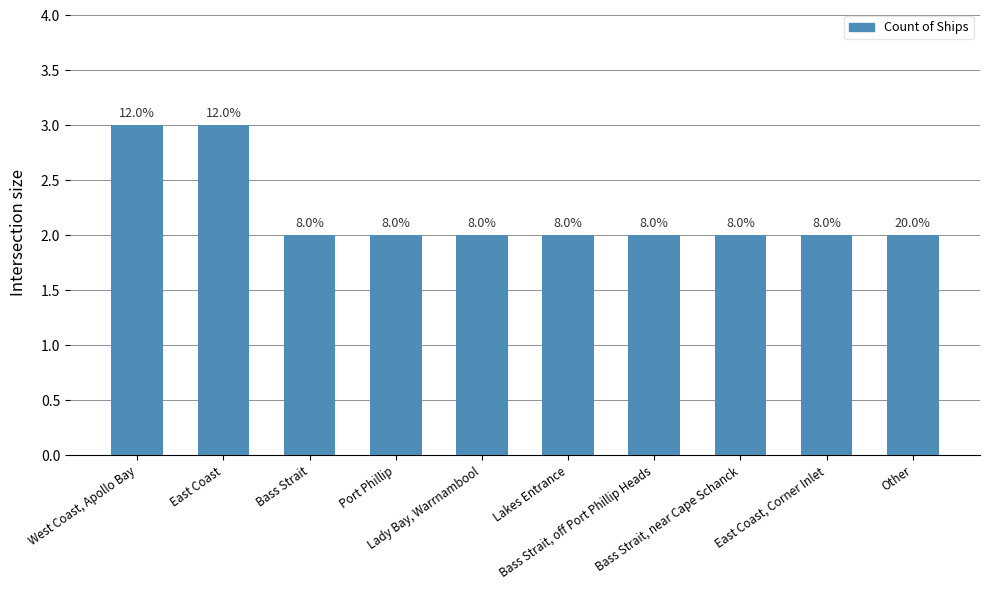

What position from the right is West Coast, Apollo Bay?

10